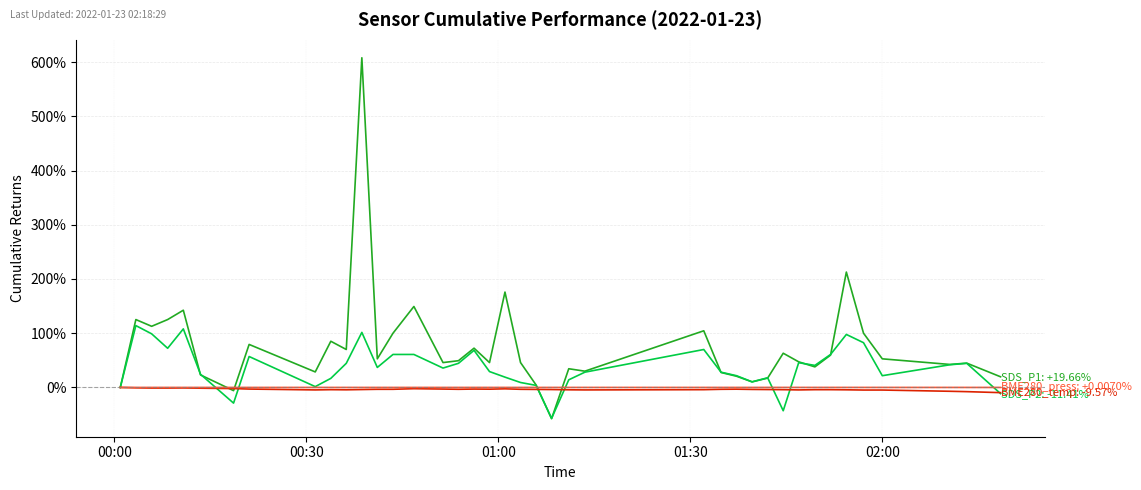

What is the maximum value shown in the chart?

607.9